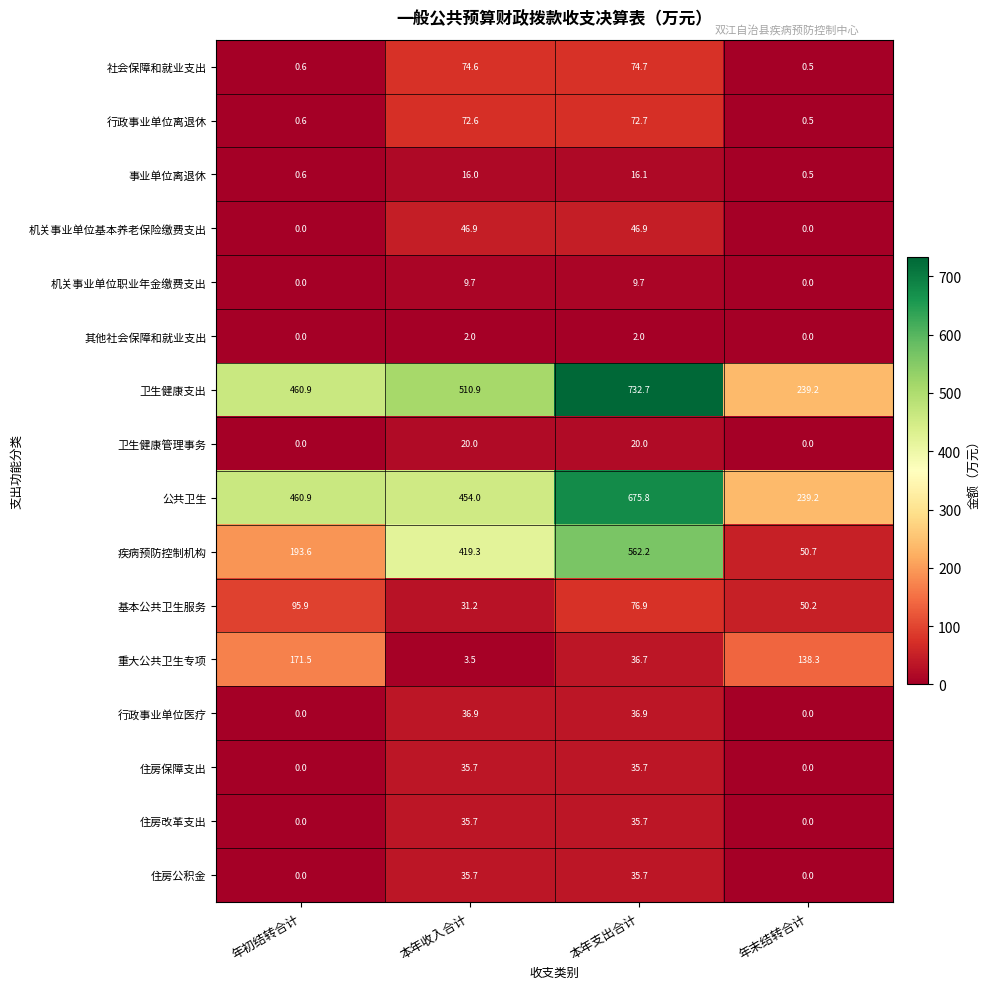

The value of 卫生健康支出 at 本年支出合计 is 732.7. True or false?

True